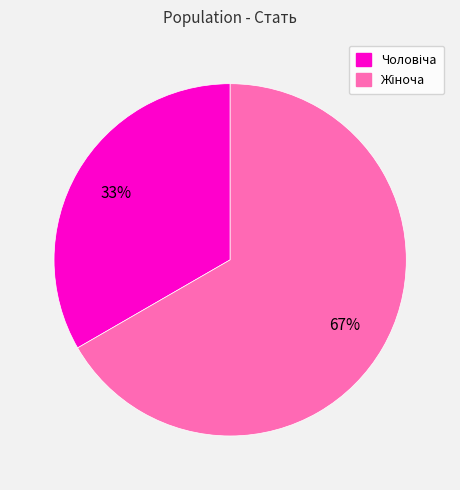

Does any single category account for the majority?

Yes